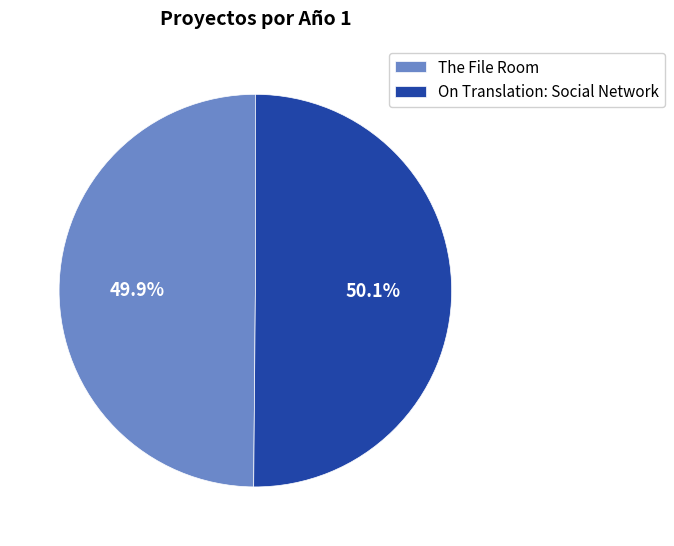

Is the sum of On Translation: Social Network and The File Room greater than half?

Yes